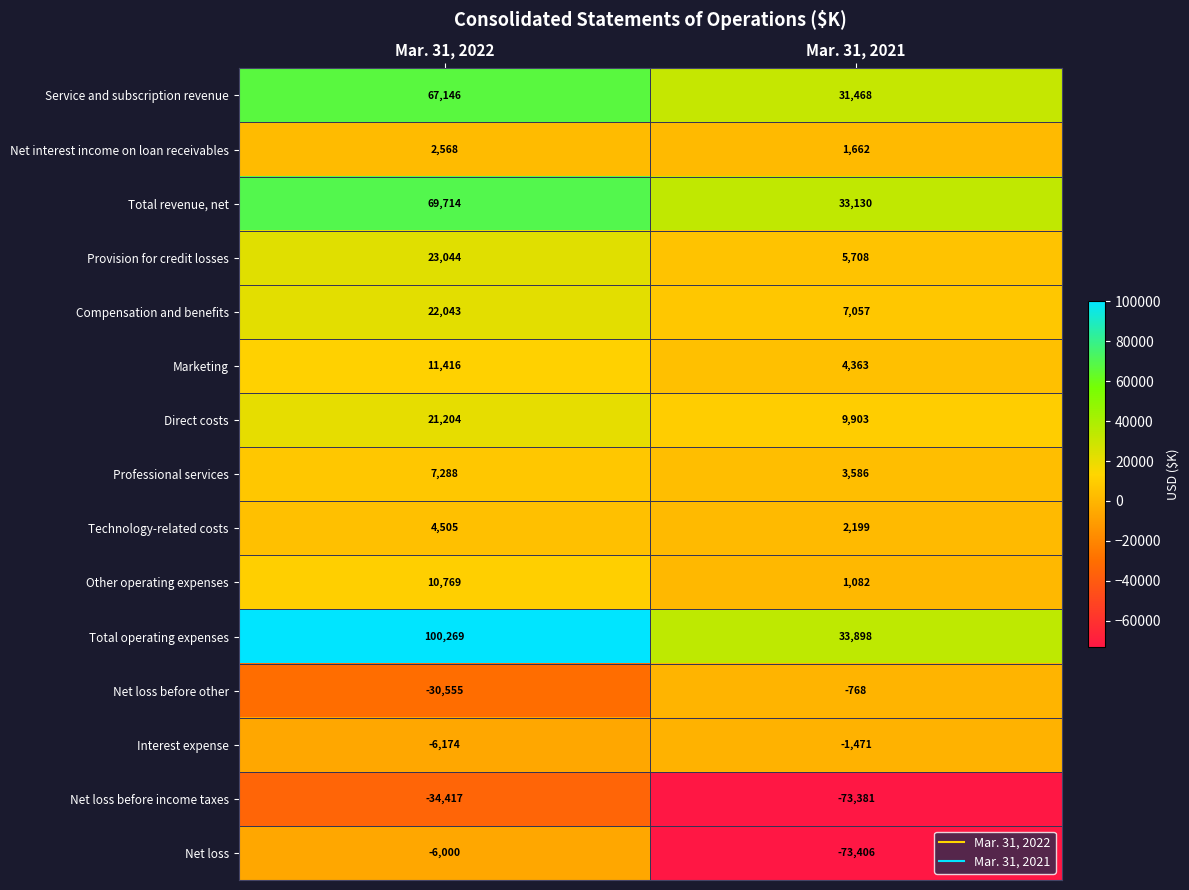

Reading left to right, transcribe all the data shown in this chart.

Service and subscription revenue: 67146	31468
Net interest income on loan receivables: 2568	1662
Total revenue, net: 69714	33130
Provision for credit losses: 23044	5708
Compensation and benefits: 22043	7057
Marketing: 11416	4363
Direct costs: 21204	9903
Professional services: 7288	3586
Technology-related costs: 4505	2199
Other operating expenses: 10769	1082
Total operating expenses: 100269	33898
Net loss before other: -30555	-768
Interest expense: -6174	-1471
Net loss before income taxes: -34417	-73381
Net loss: -6000	-73406